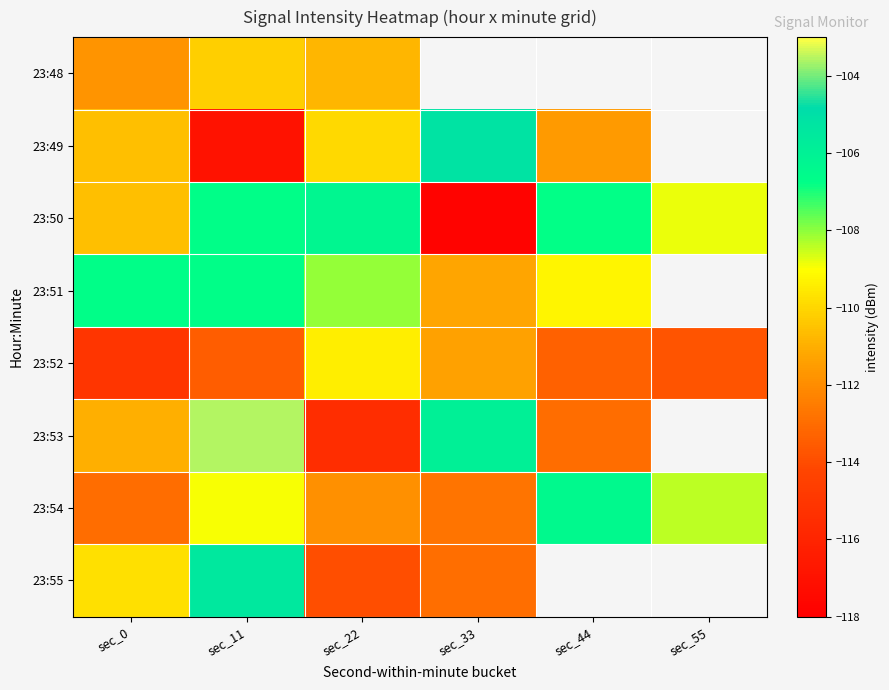

What is the sum of all 23:52 values?

-676.4